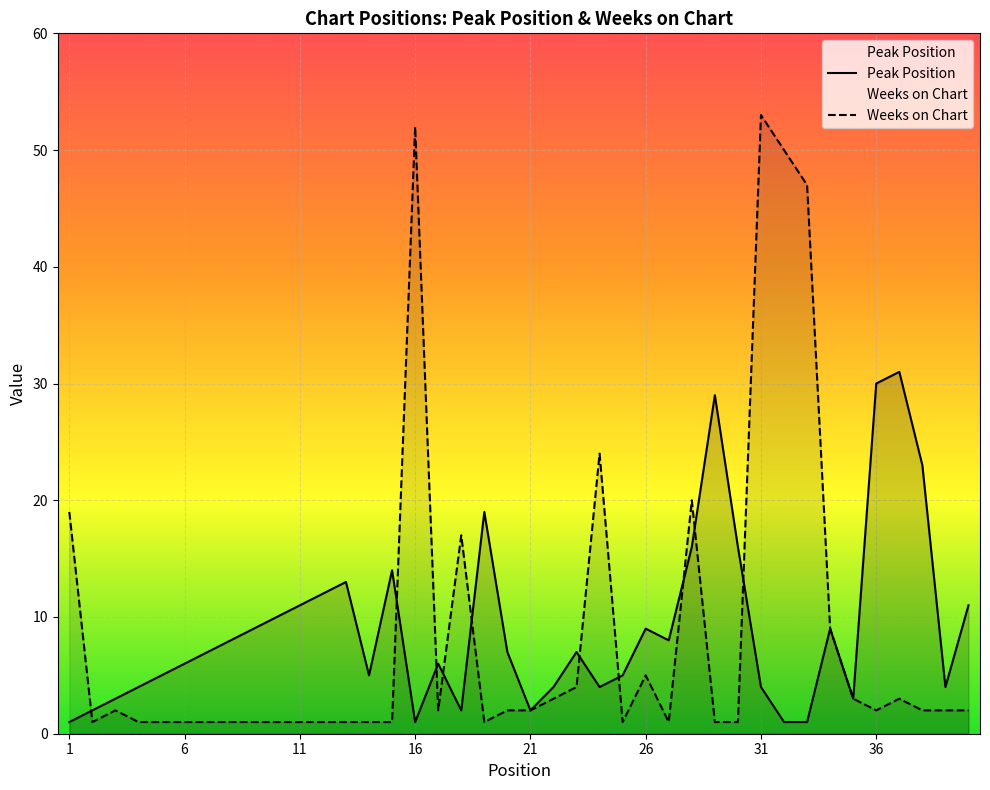

What is the highest value of the Weeks on Chart series?

53